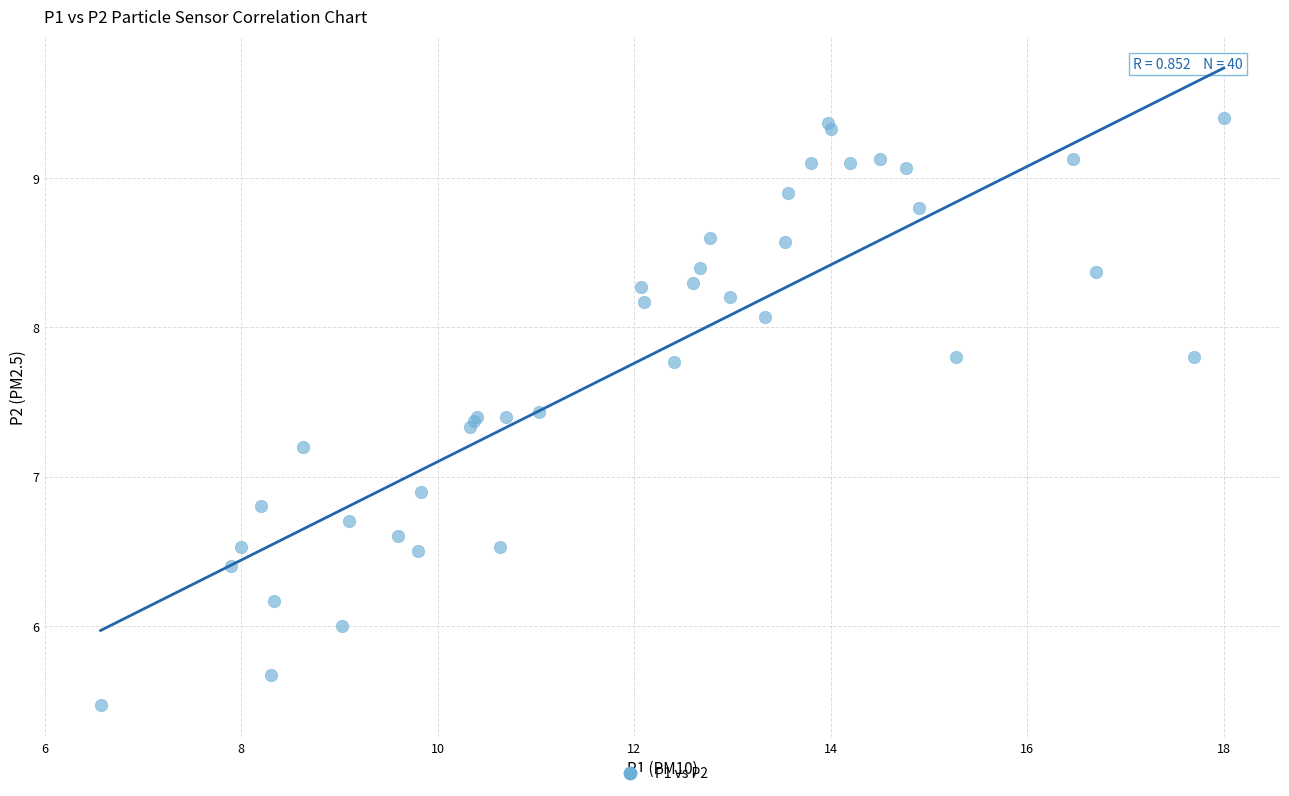

What Y value in the scatter plot is closest to 7?

6.9